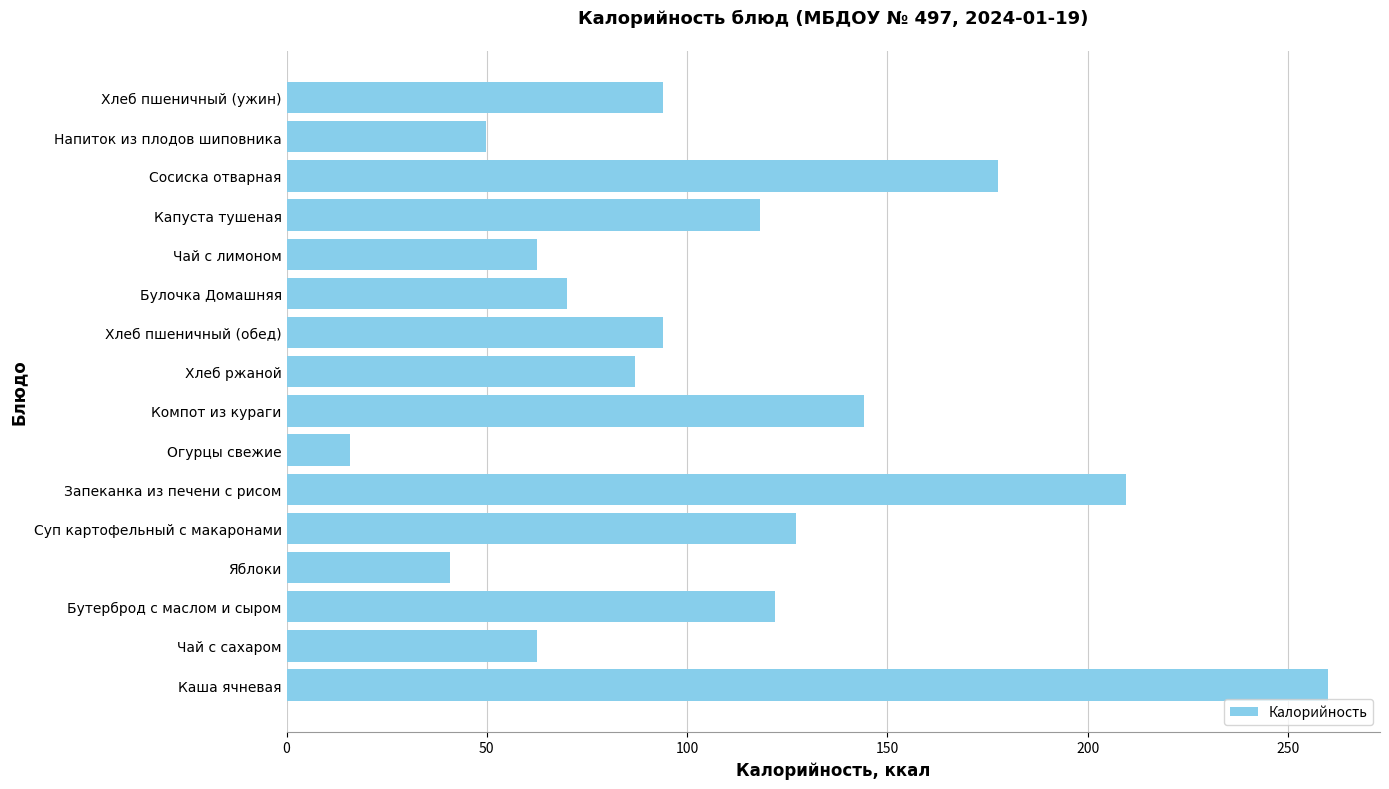

Are the bars grouped side by side (vs. stacked)?

No